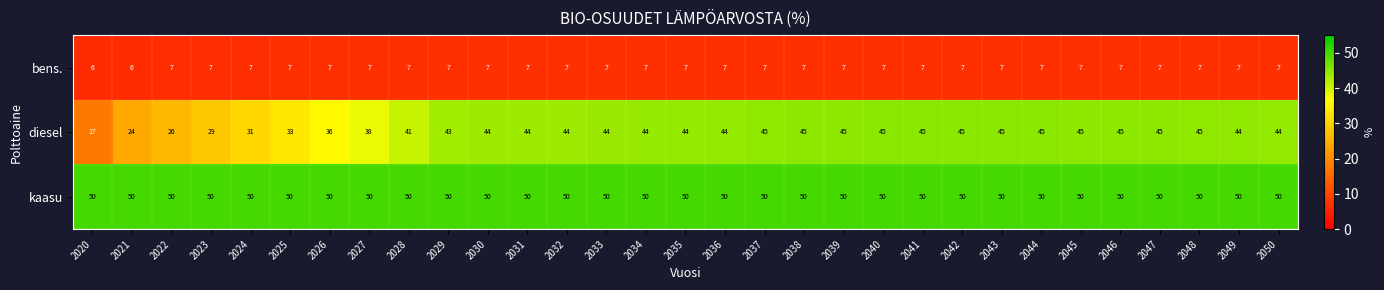

Between 2026 and 2028, which series saw the biggest shift?

diesel